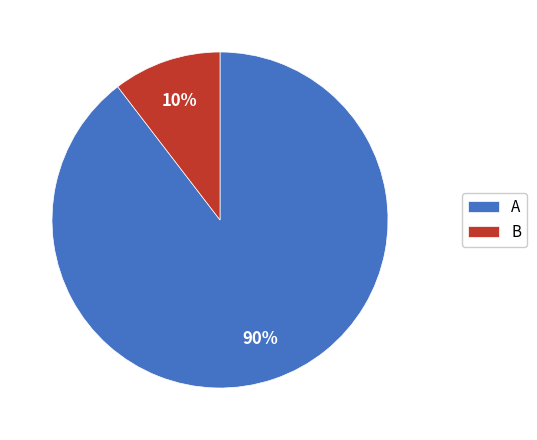

How many segments does this pie chart have?

2